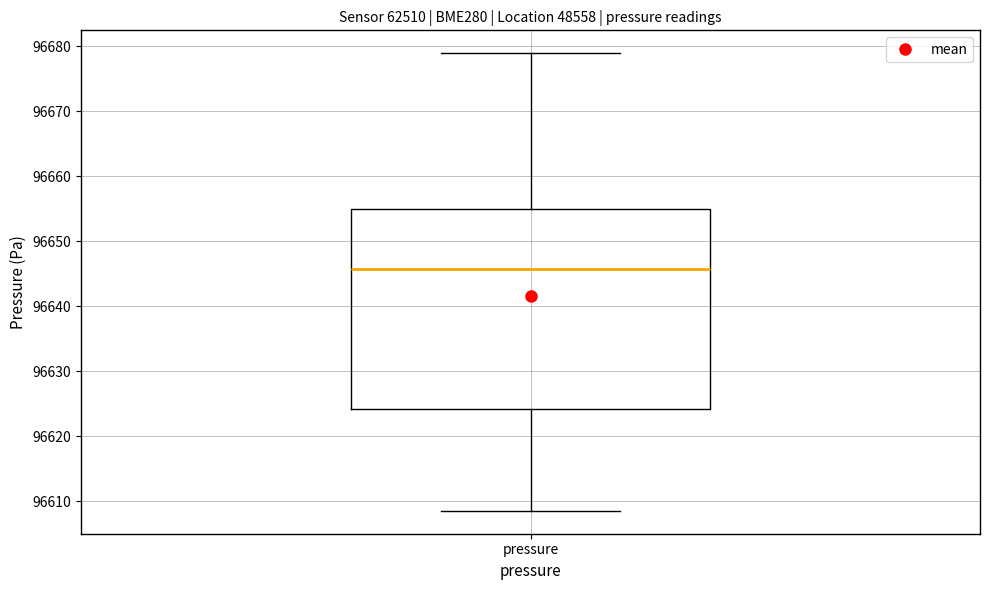

Transcribe this box plot: give where the median line is, the range the box spans, and where the two whiskers end, as read against the y-axis. The values are not printed on the chart, so give them approximately, as read against the axis.

median 96646, box 96624 to 96655, whiskers 96609 to 96679